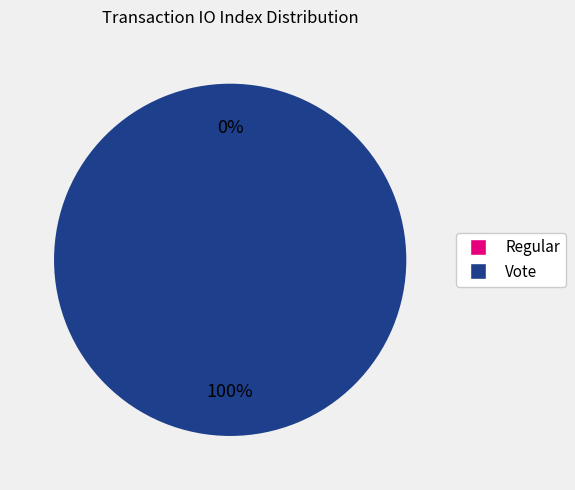

What is the largest slice in the pie chart?

Vote